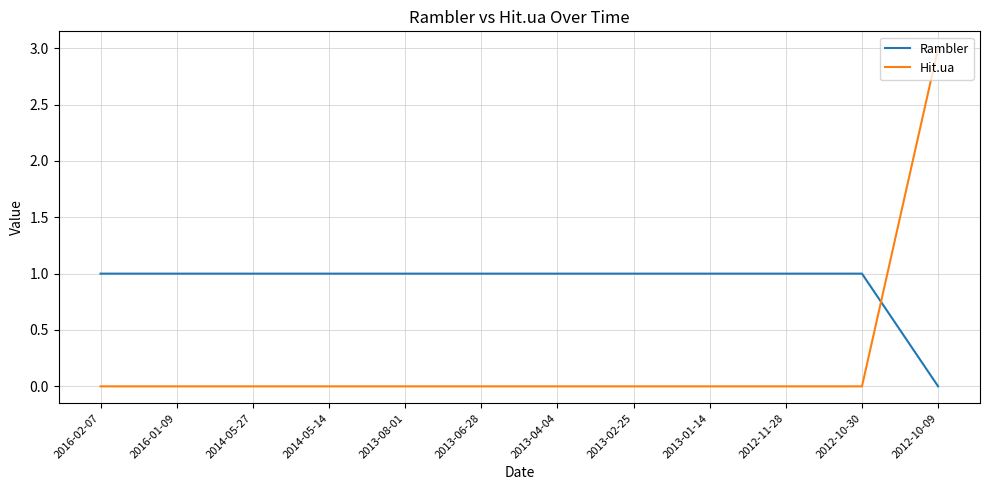

What position from the left is 2016-02-07?

1